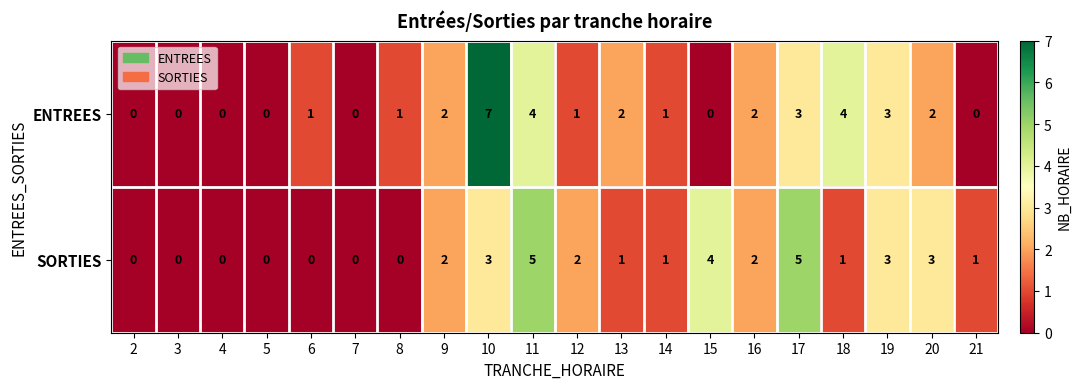

How many ENTREES values are between 0 and 3?

17